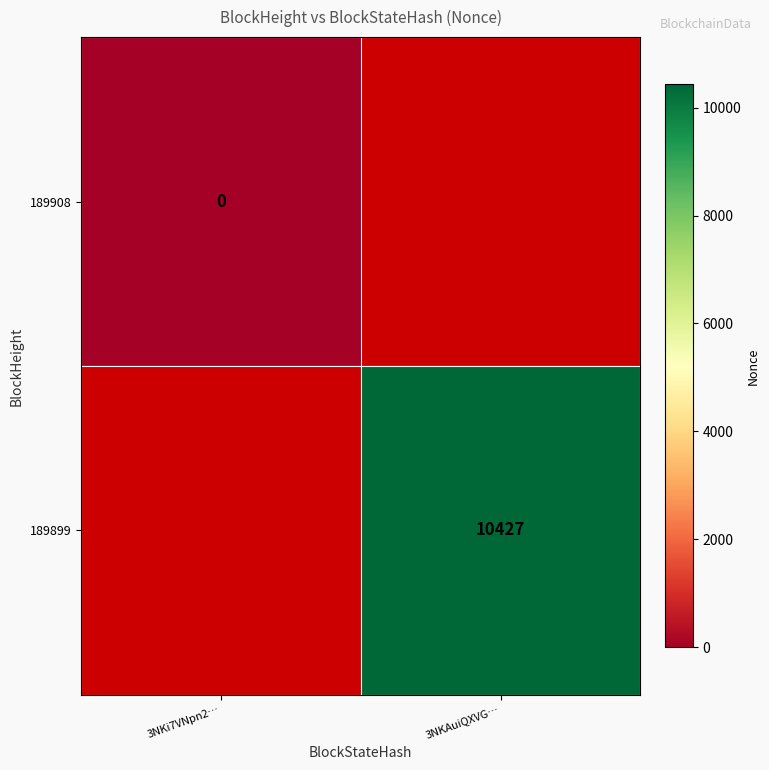

Between 3NKi7VNpn2… and 3NKAuiQXVG…, which is larger?

3NKAuiQXVG…